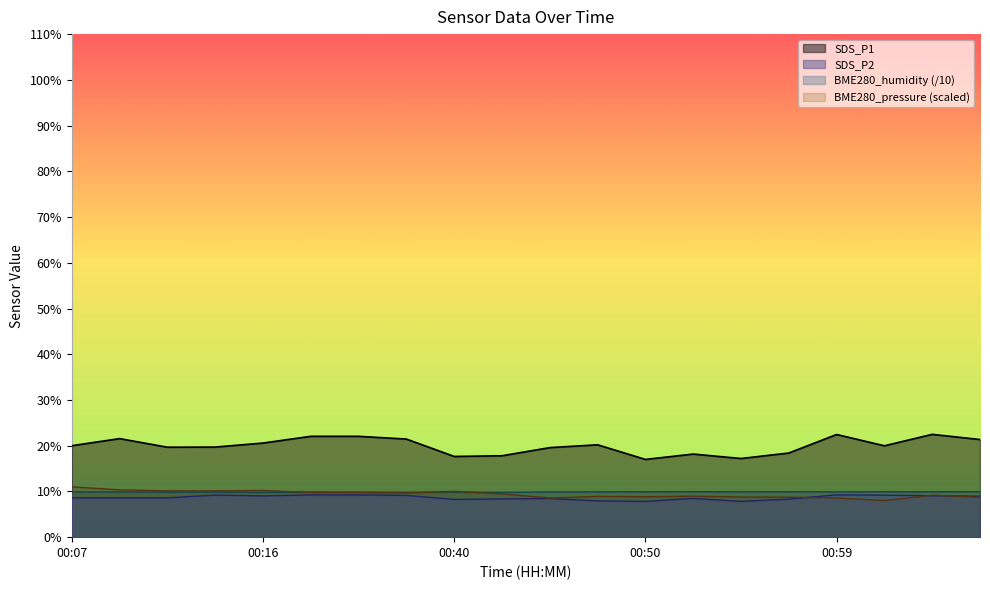

Is it true that SDS_P2 equals 9.2 at 00:21?

True